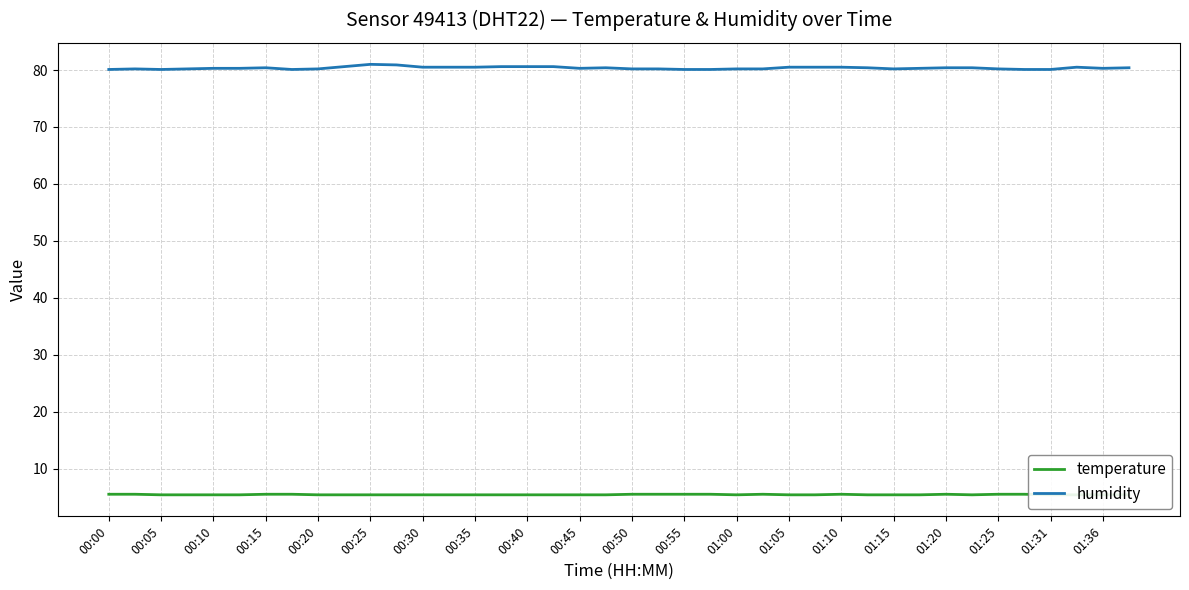

The value of humidity at 00:40 is 53.1. True or false?

False